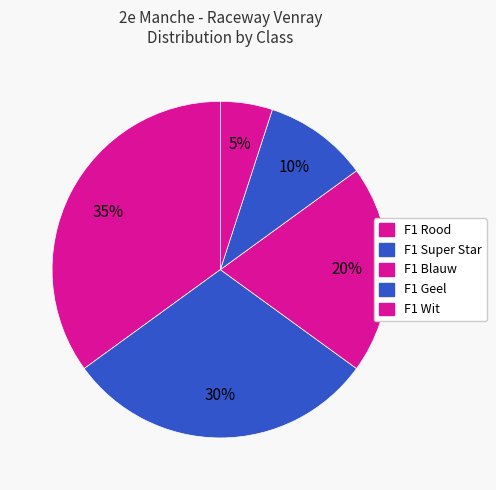

What is the change in value from F1 Rood to F1 Geel?

-5